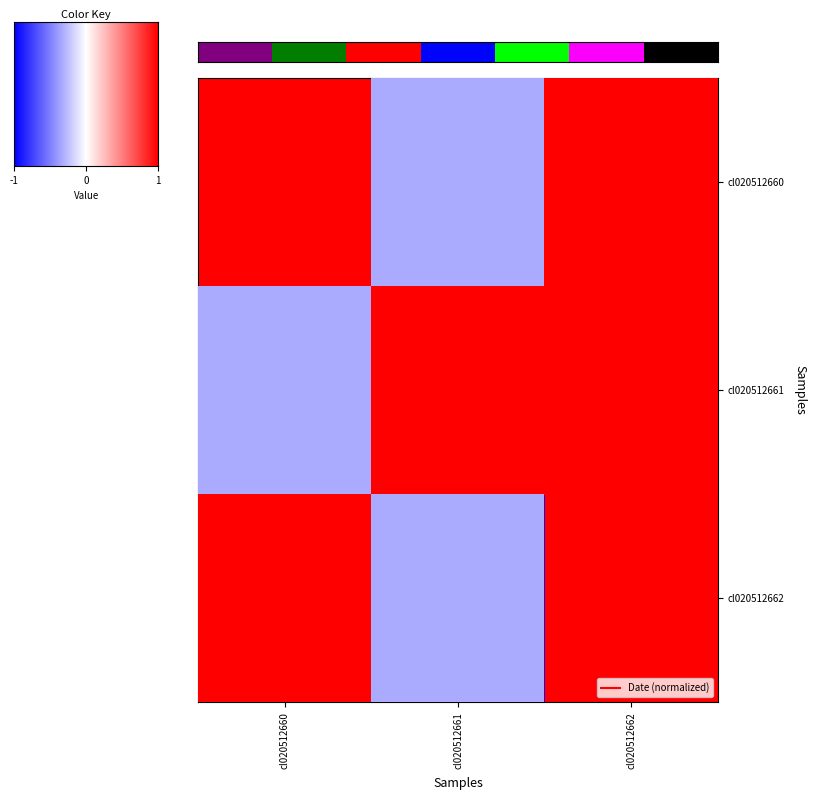

At which label is cl020512661 closest to 0?

cl020512660